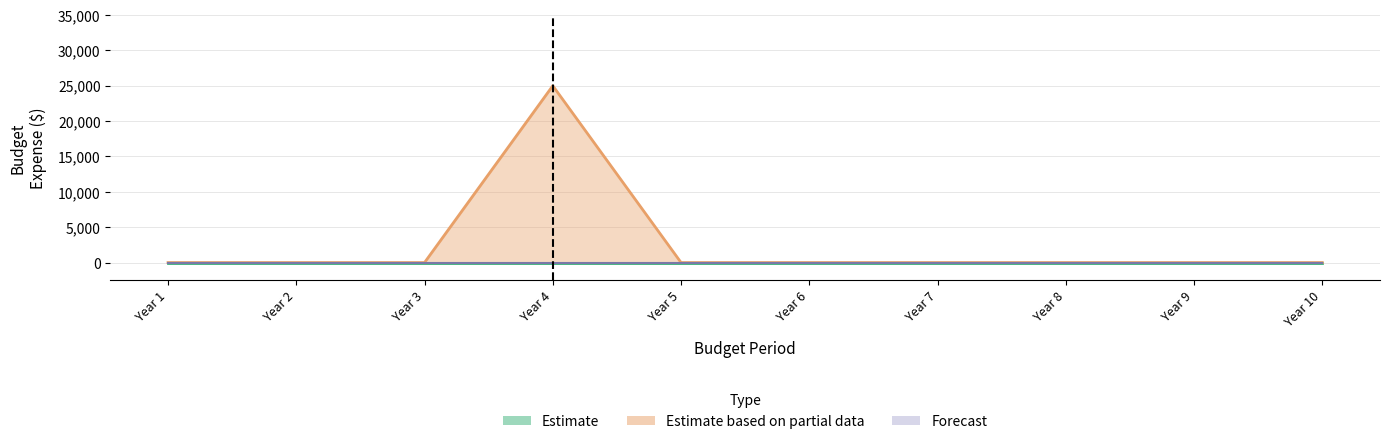

True or false: Estimate based on partial data and Estimate intersect in this chart.

False